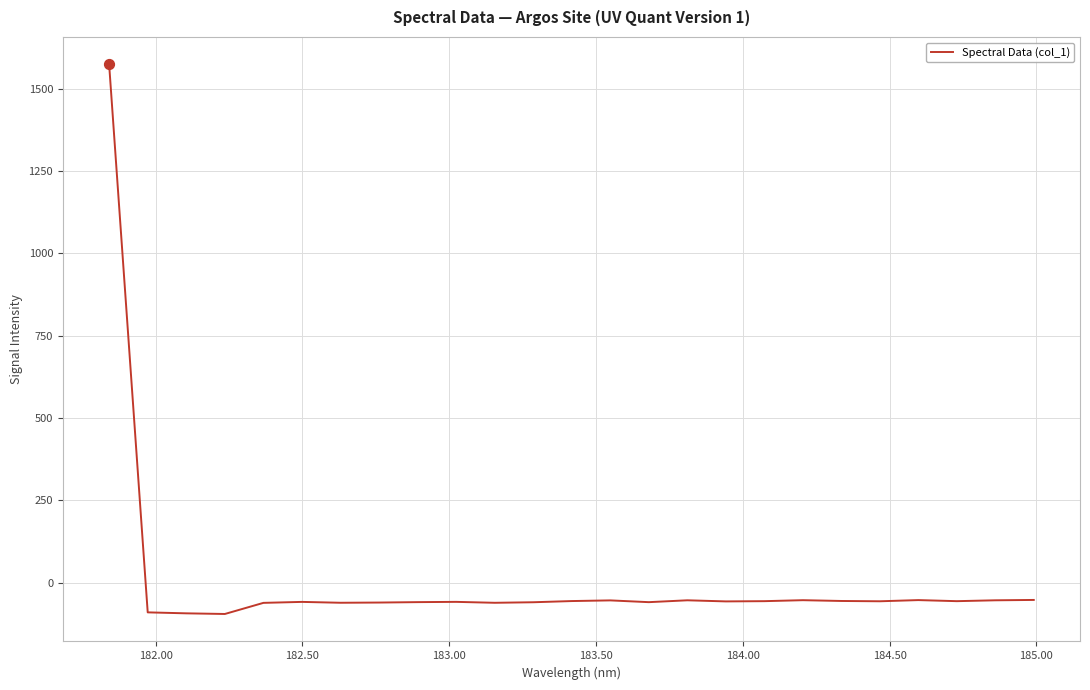

What is the difference between the maximum and minimum values?

1669.2